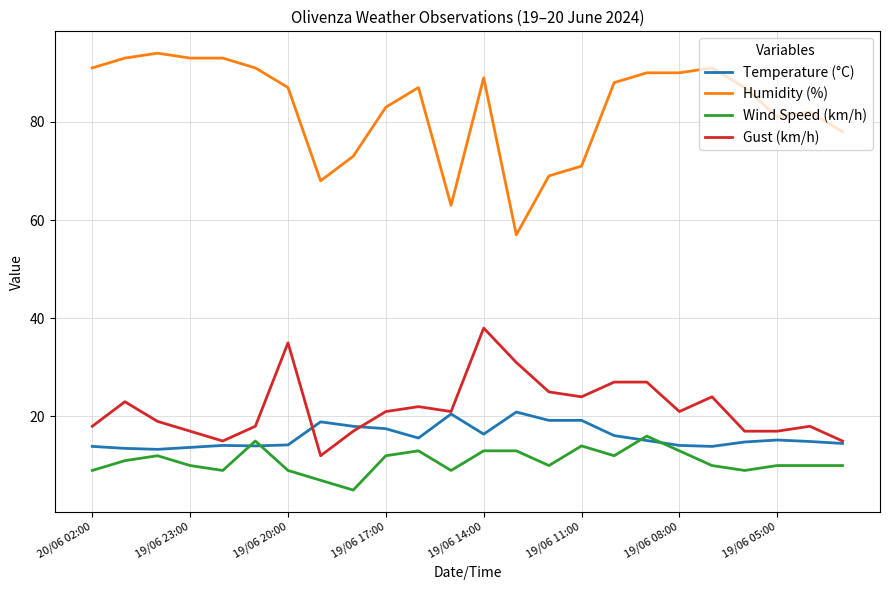

List the series in order of their peak value, lowest first.

Wind Speed (km/h), Temperature (°C), Gust (km/h), Humidity (%)